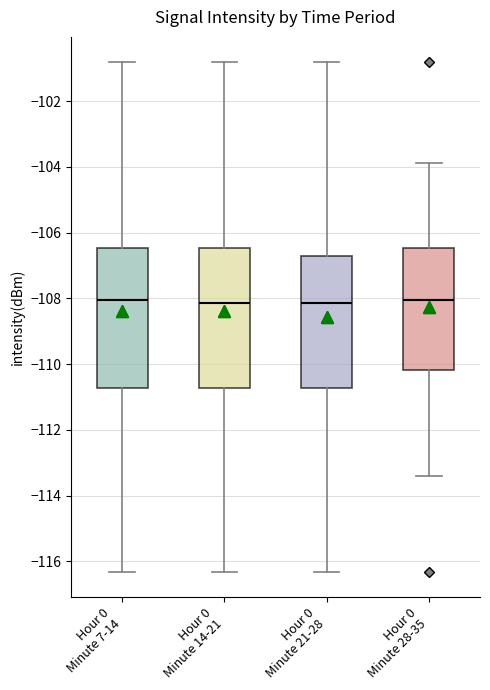

Where is the upper edge of the box for Hour 0 Minute 28-35 on the y-axis? The values are not printed on the chart, so give them approximately, as read against the axis.

-106.4